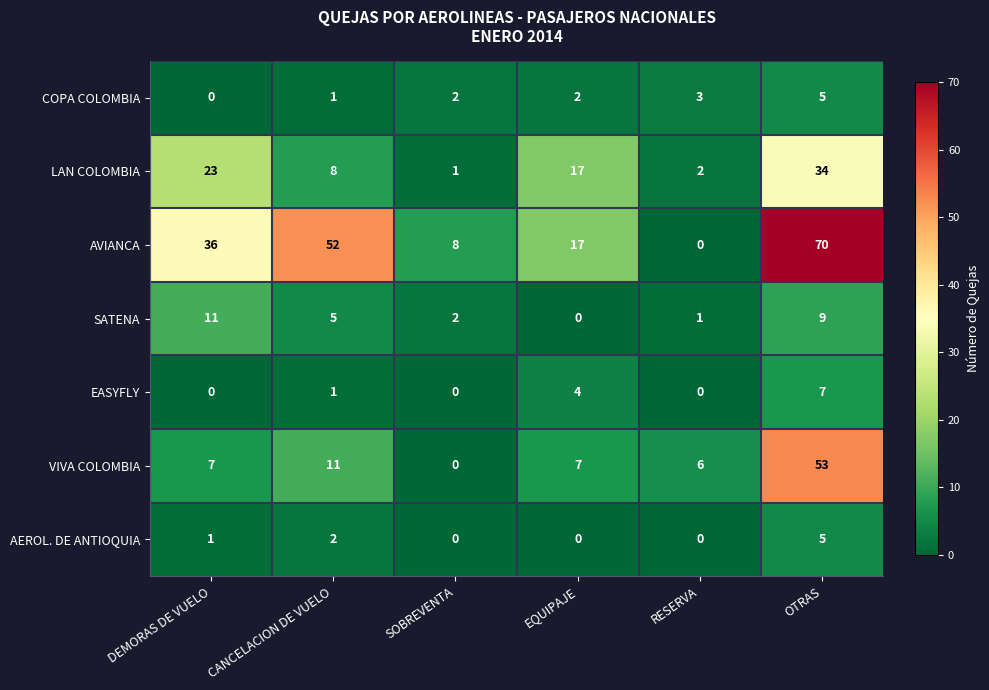

What is the maximum value shown in the chart?

70